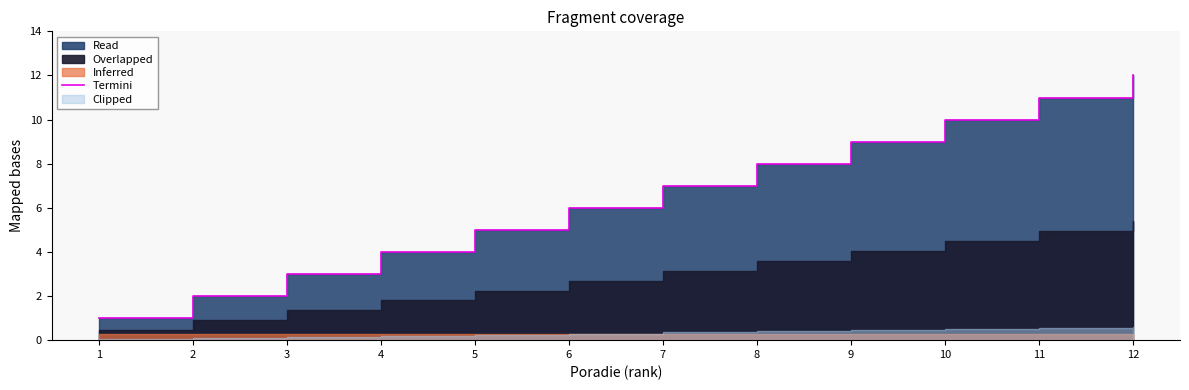

What is the maximum value shown in the chart?

12